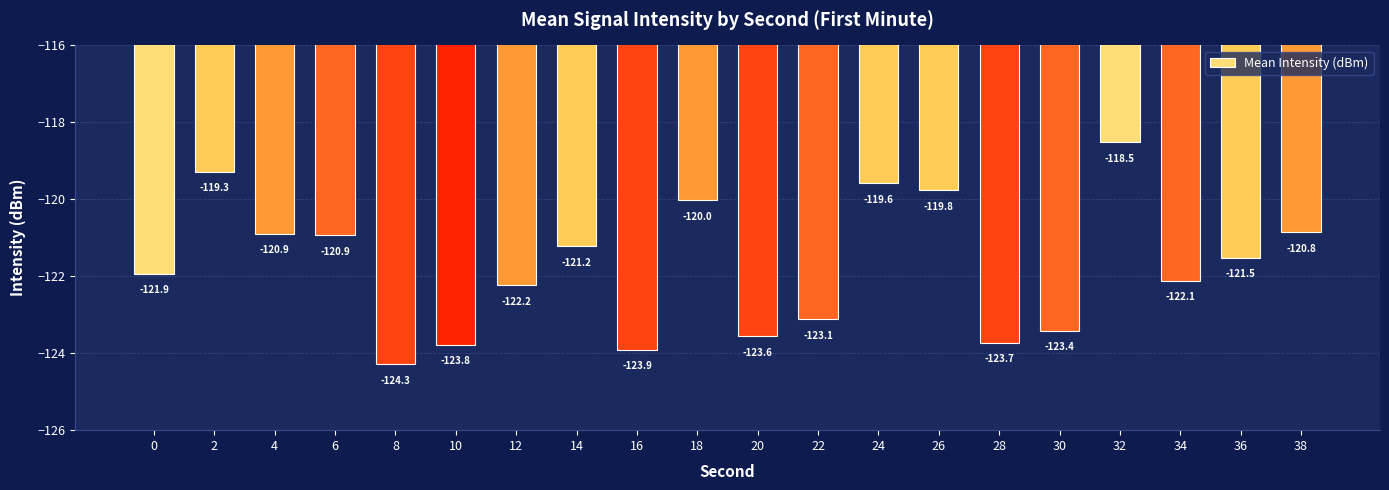

How many categories are shown in the chart?

20